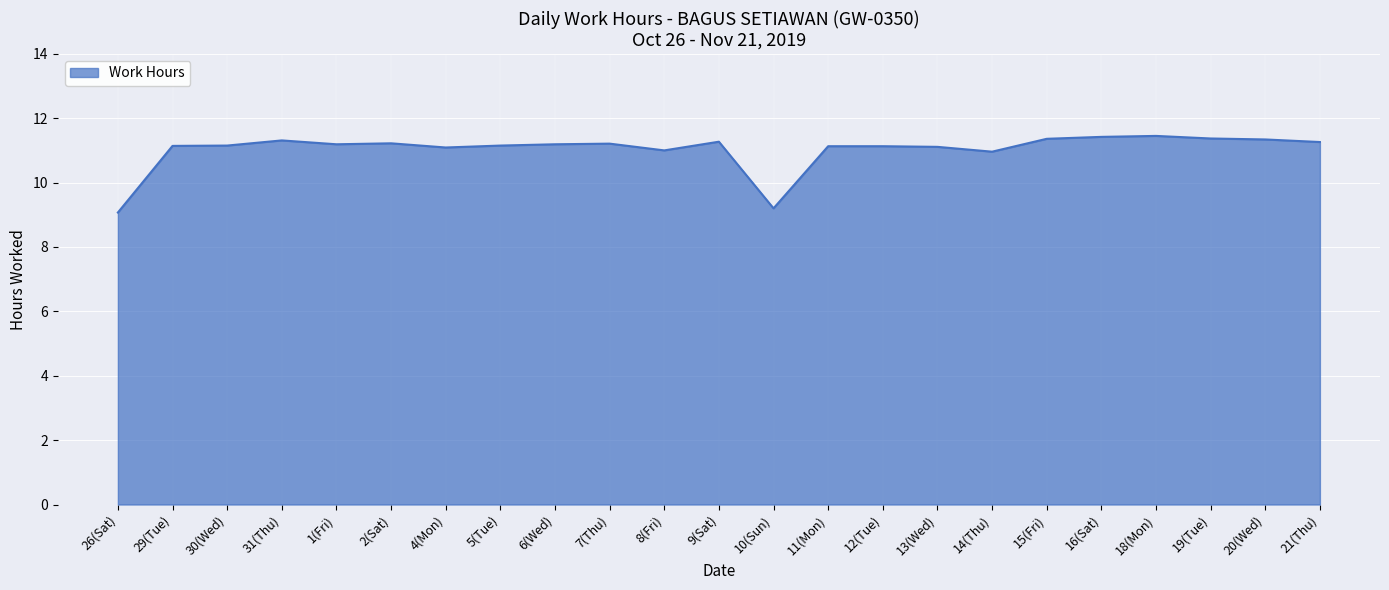

True or false: there are more than 2 points higher than both neighbors.

True